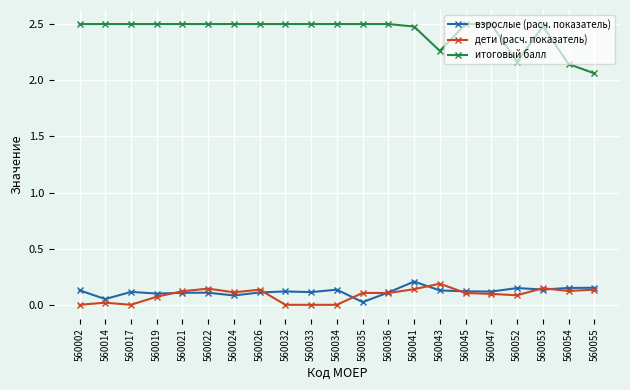

True or false: дети (расч. показатель) and итоговый балл intersect in this chart.

False